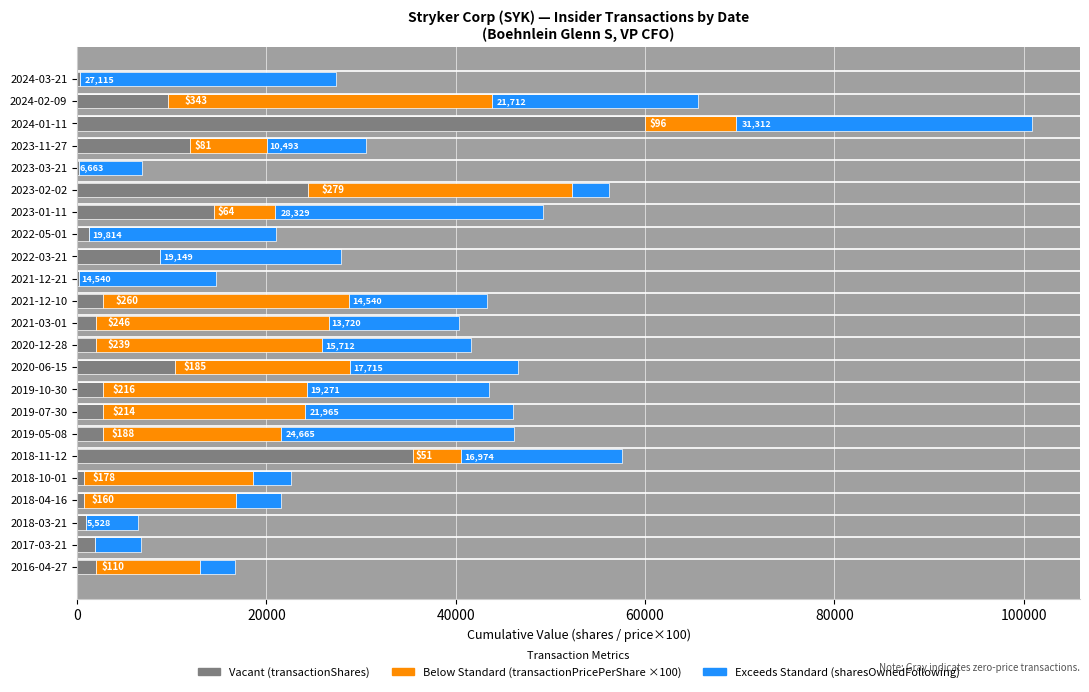

At which category is the sum across all series the highest?

2024-01-11